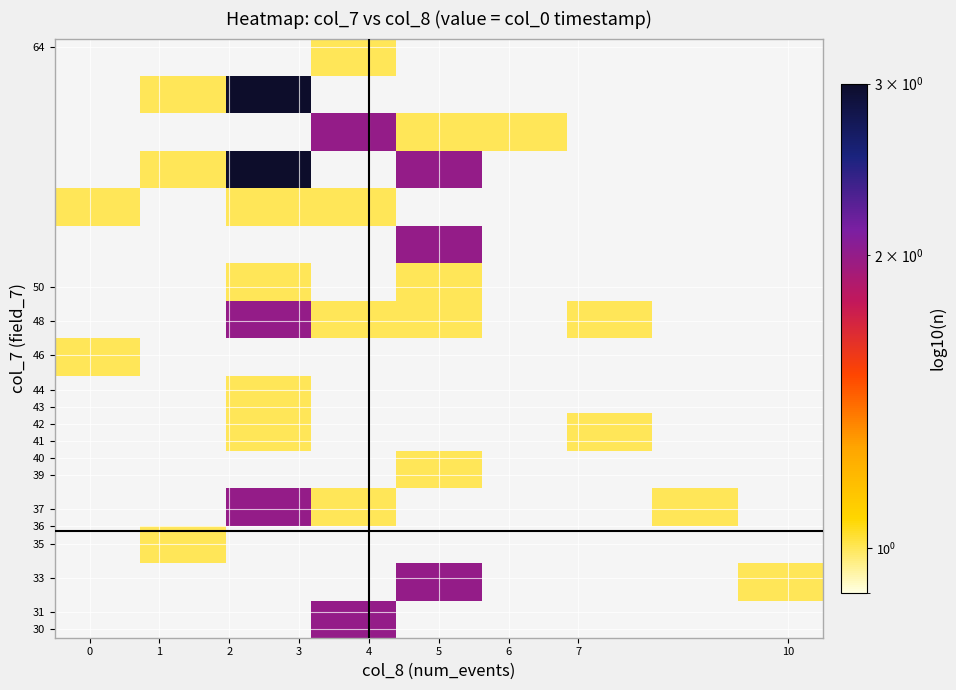

The row_6 series shows 1.0 at 2. True or false?

True